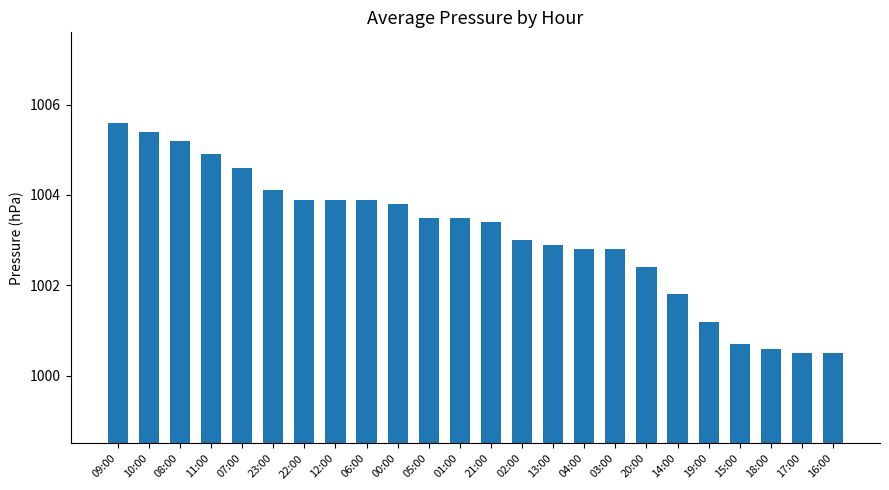

Approximately how many times larger is the value at 01:00 compared to 05:00?

1.0